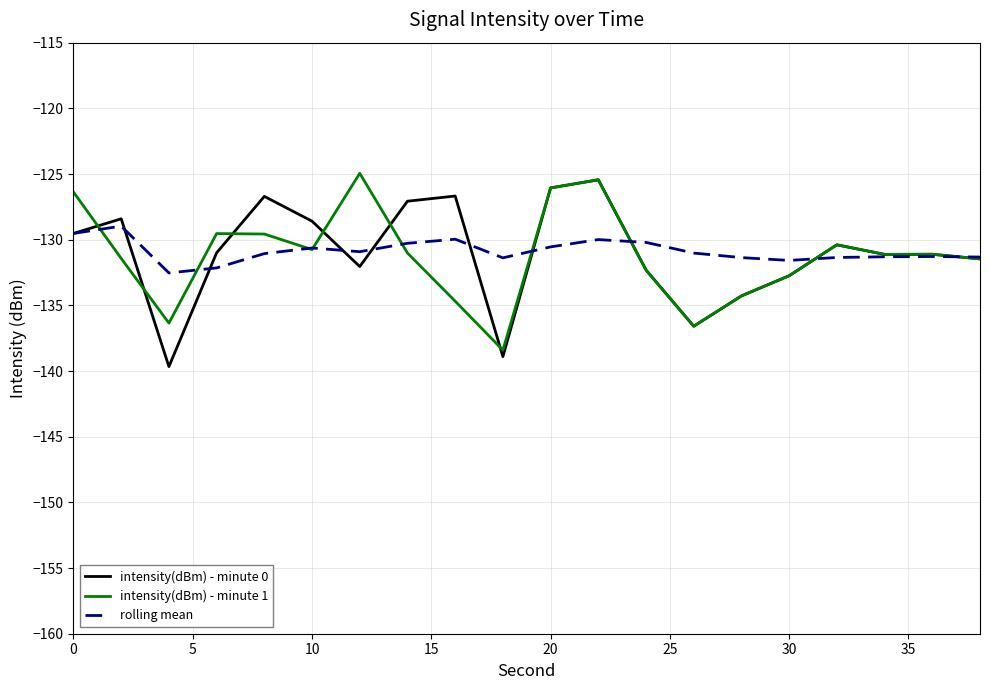

What is the average value of the intensity(dBm) - minute 1 series?

-131.2